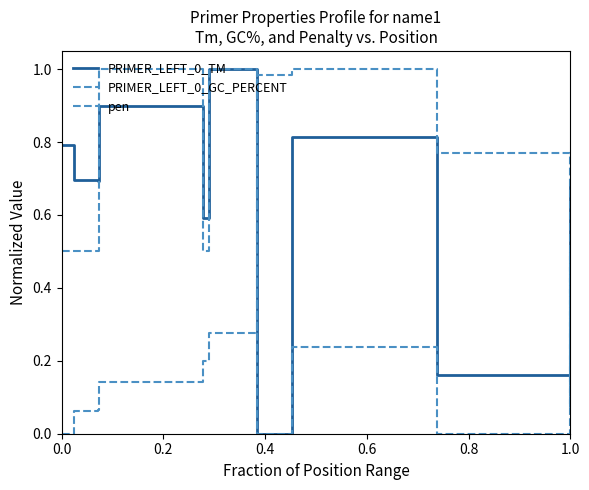

True or false: pen has more than 0 points higher than both neighbors.

True